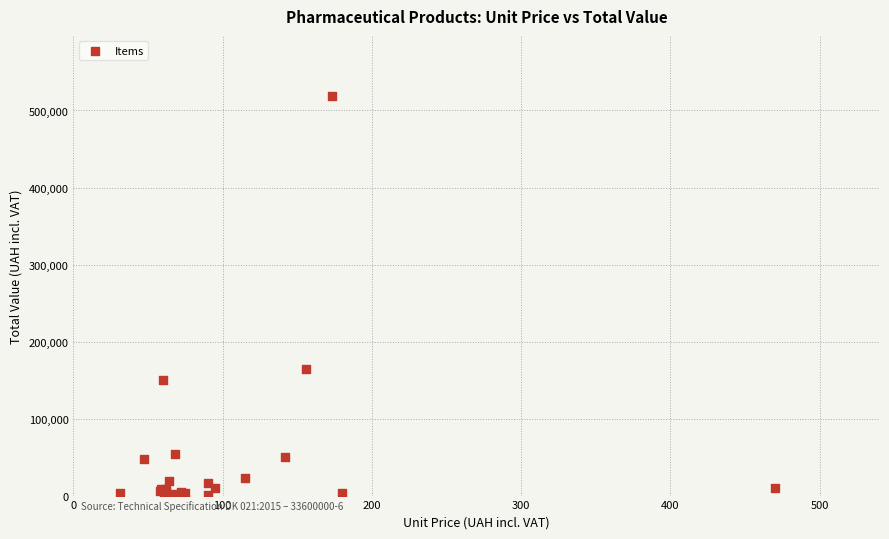

What Y value in the scatter plot is closest to 259725?

163800